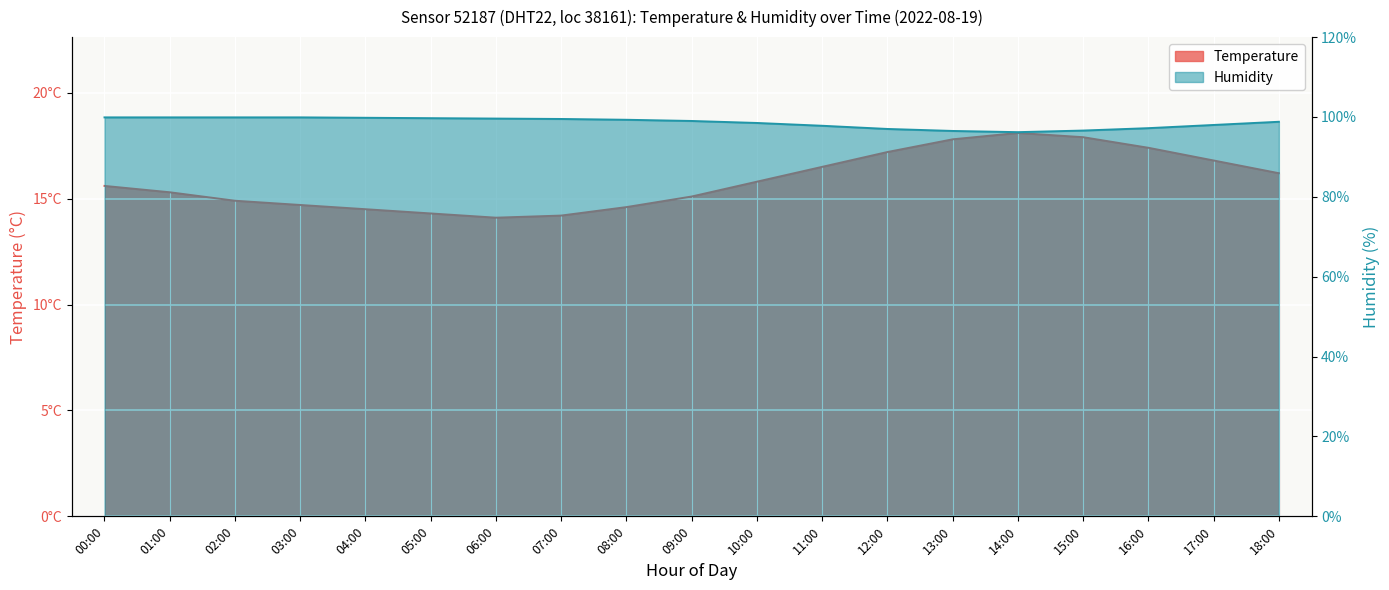

What is the spread (max minus min) of values at 08:00?

84.7